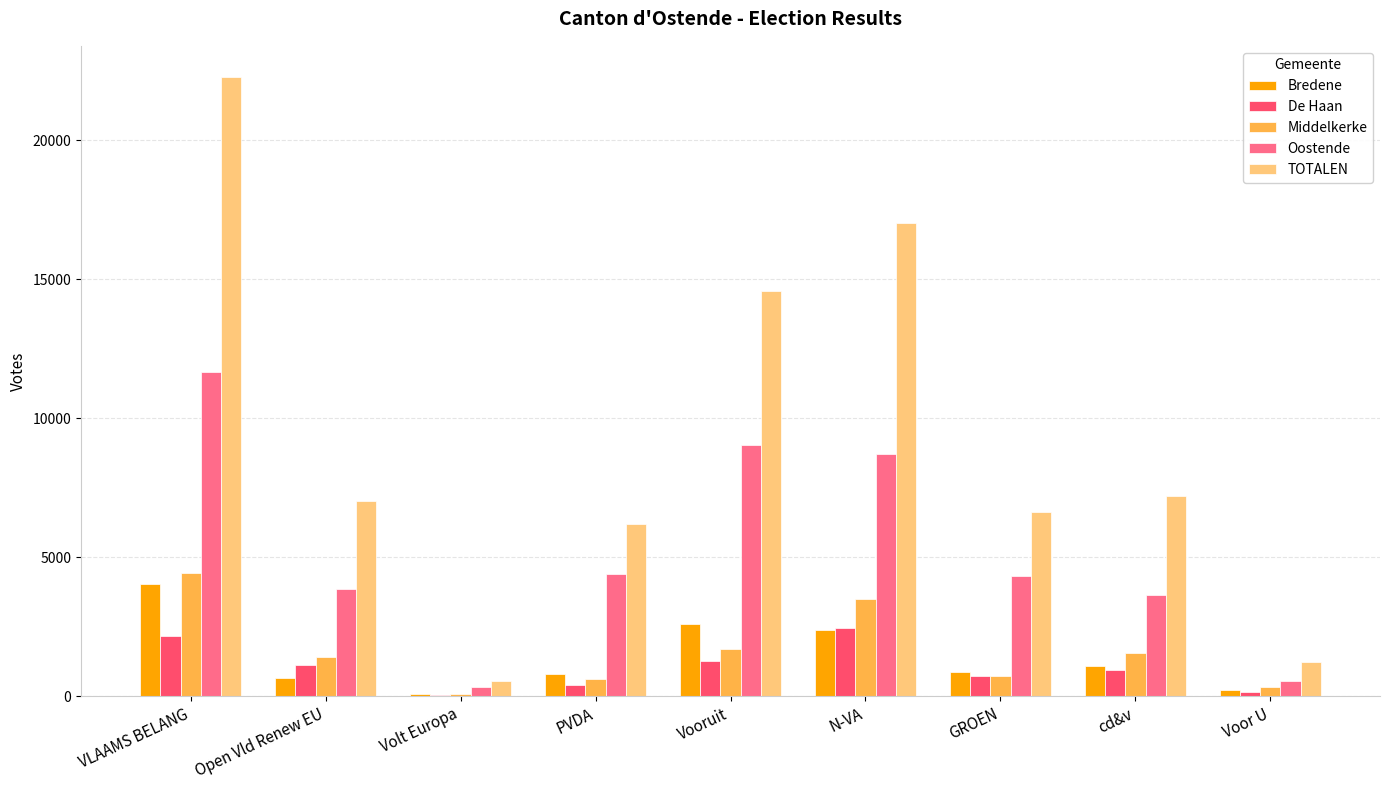

True or false: TOTALEN has a value of 1737 at Open Vld Renew EU.

False